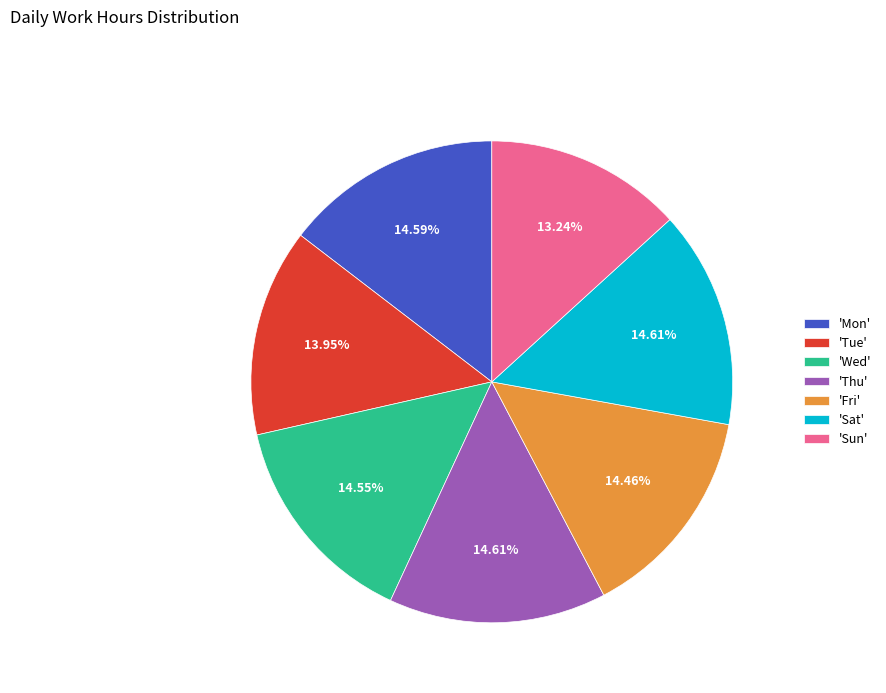

Does any single category account for the majority?

No